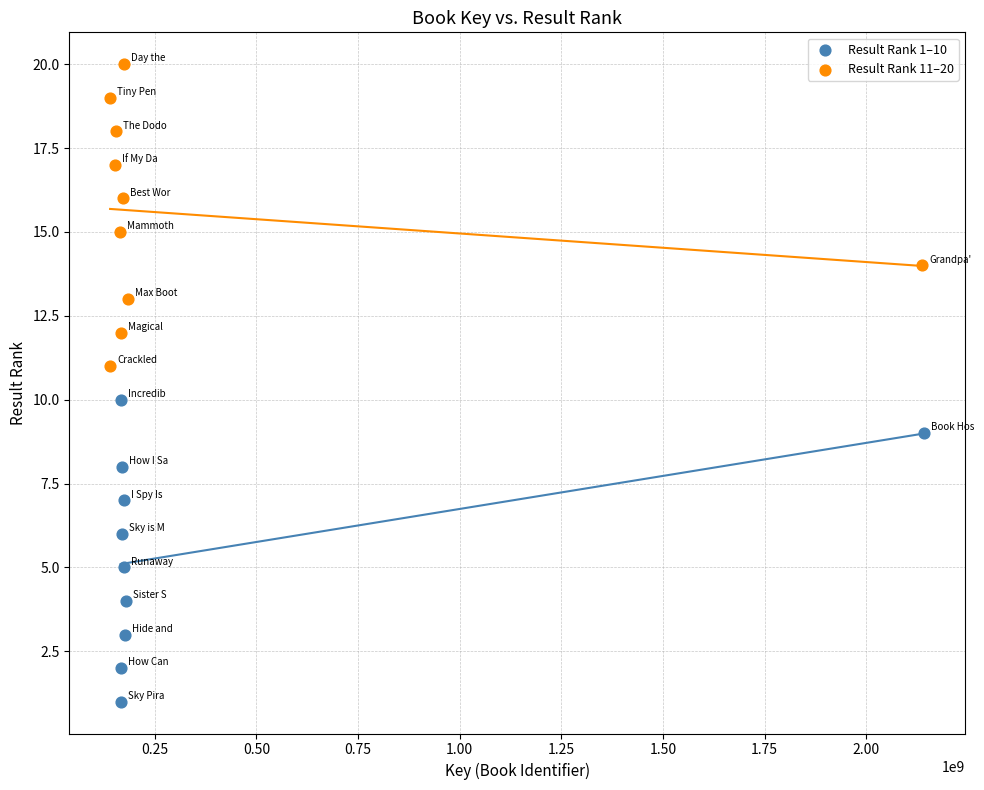

Which series contains the highest Y value?

Result Rank 11–20